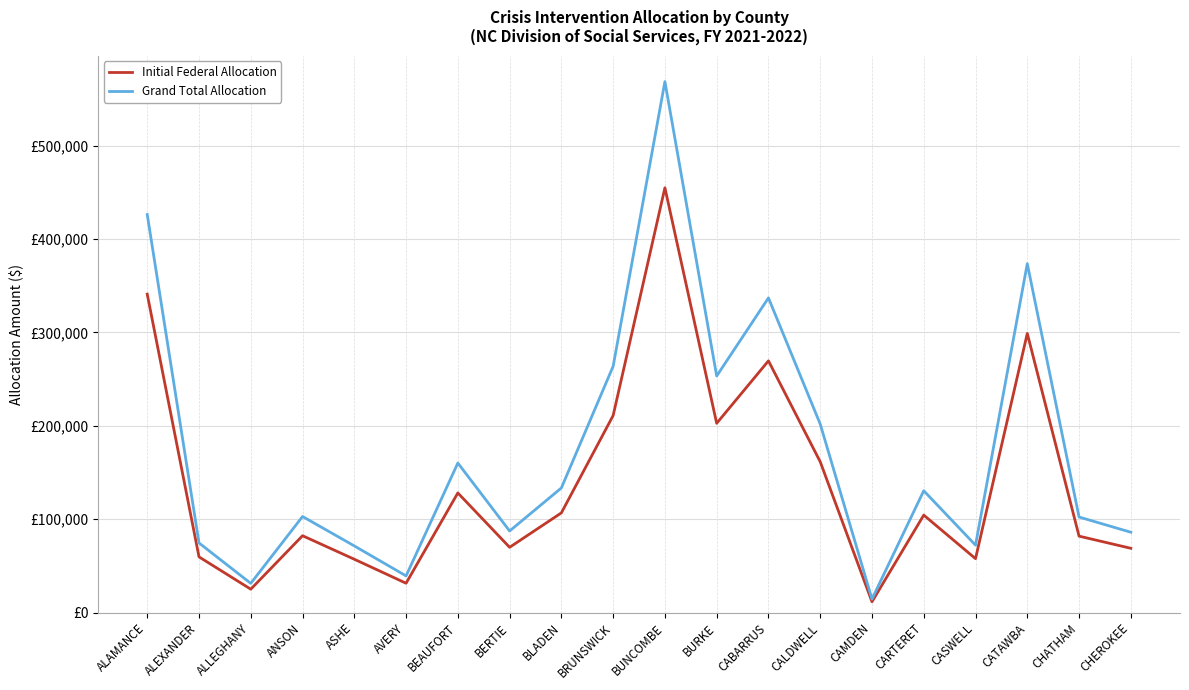

Reading right to left, transcribe all the data shown in this chart.

Initial Federal Allocation: 68840	81864	298988	57736	104400	11536	161540	269632	202708	455016	211060	106792	69900	128136	31408	57112	82312	25024	59648	341076
Grand Total Allocation: 86050	102330	373735	72170	130500	14420	201925	337040	253385	568770	263825	133490	87375	160170	39260	71390	102890	31280	74560	426345